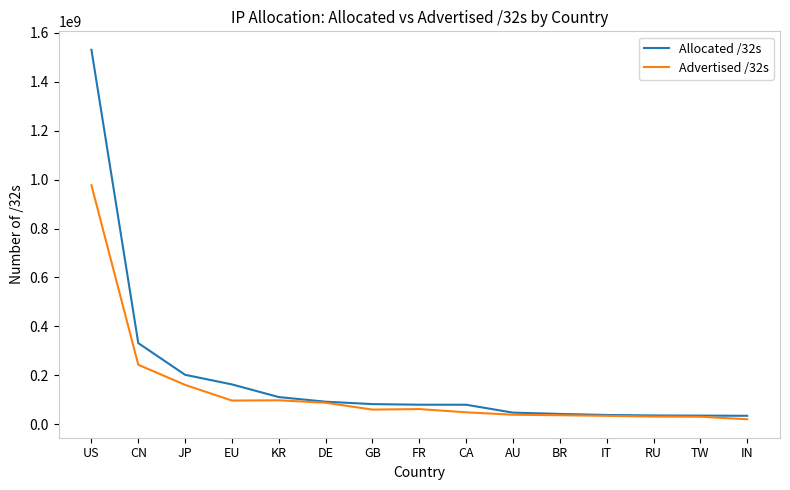

Read the Allocated /32s value at FR, to the nearest 50.

79964500